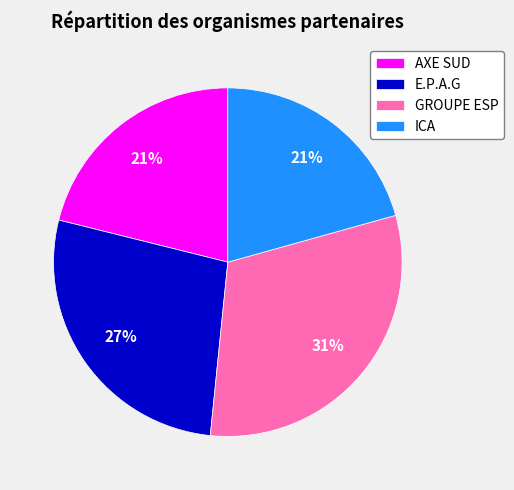

To the nearest percent, what is the difference between the largest and smallest slice percentages?

10%